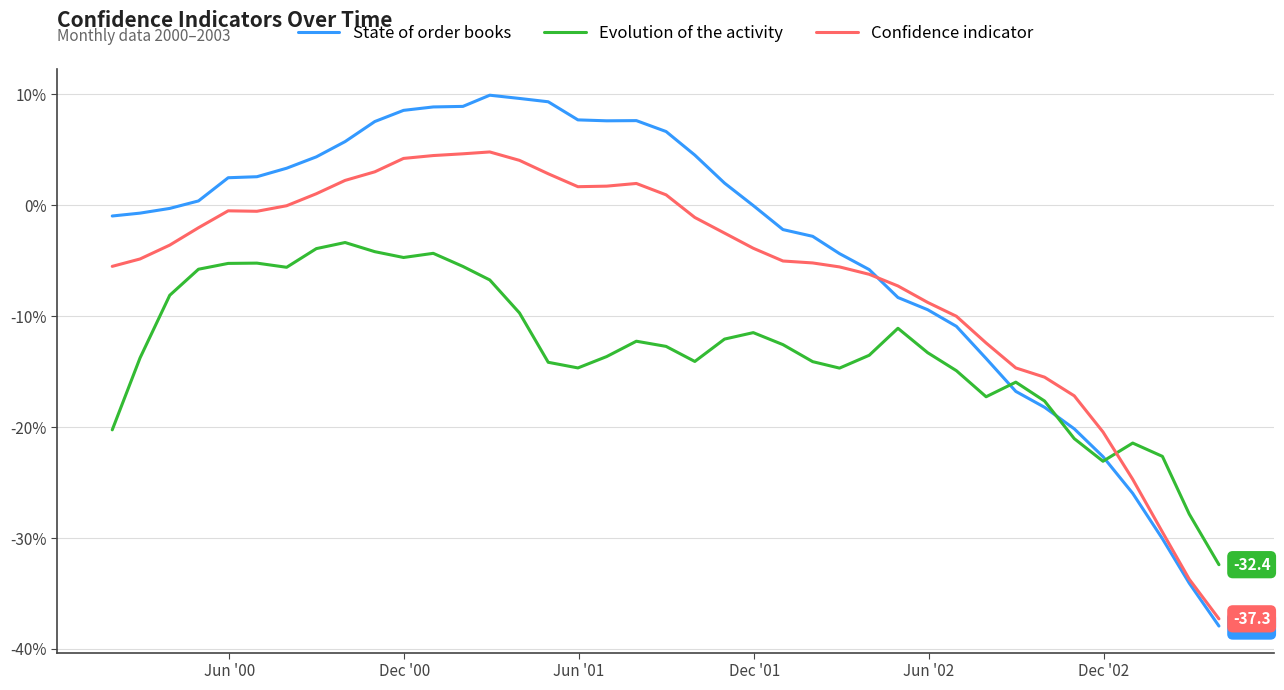

What is the lowest value of the State of order books series?

-37.9